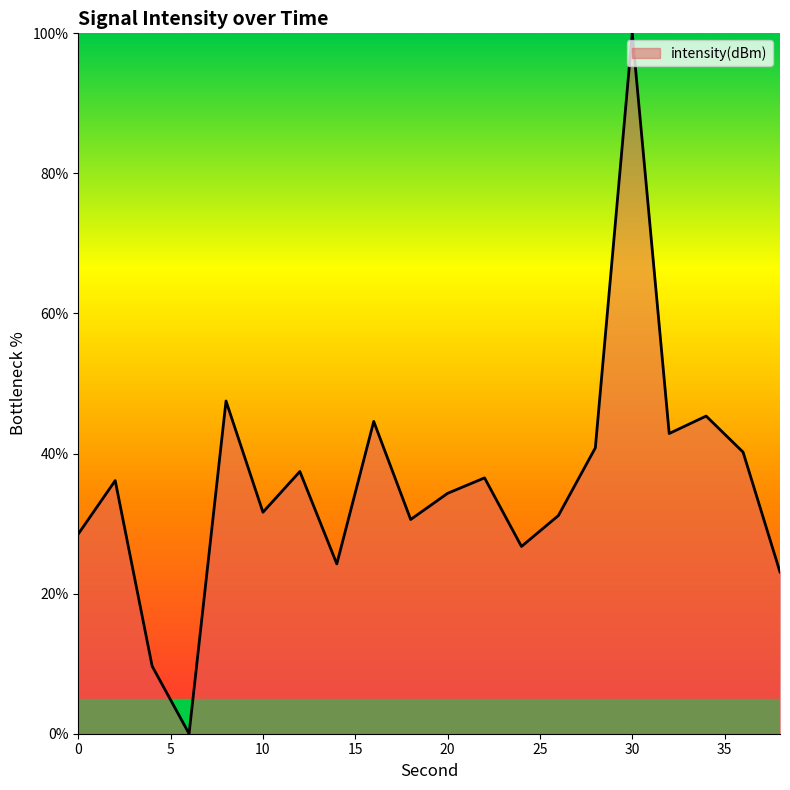

What is the greatest value displayed?

100.0